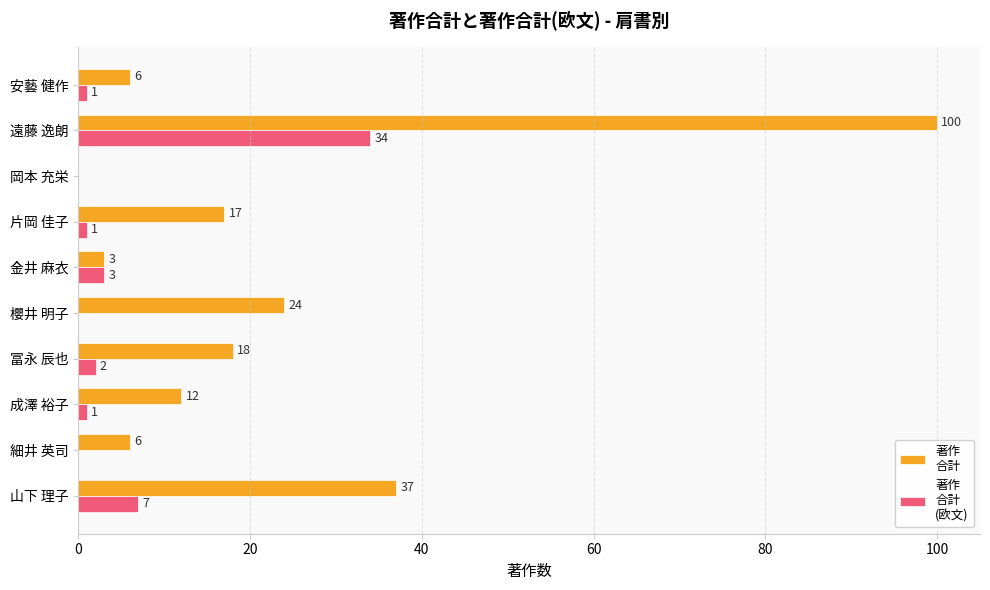

What is the total value across all series at 安藝 健作?

7